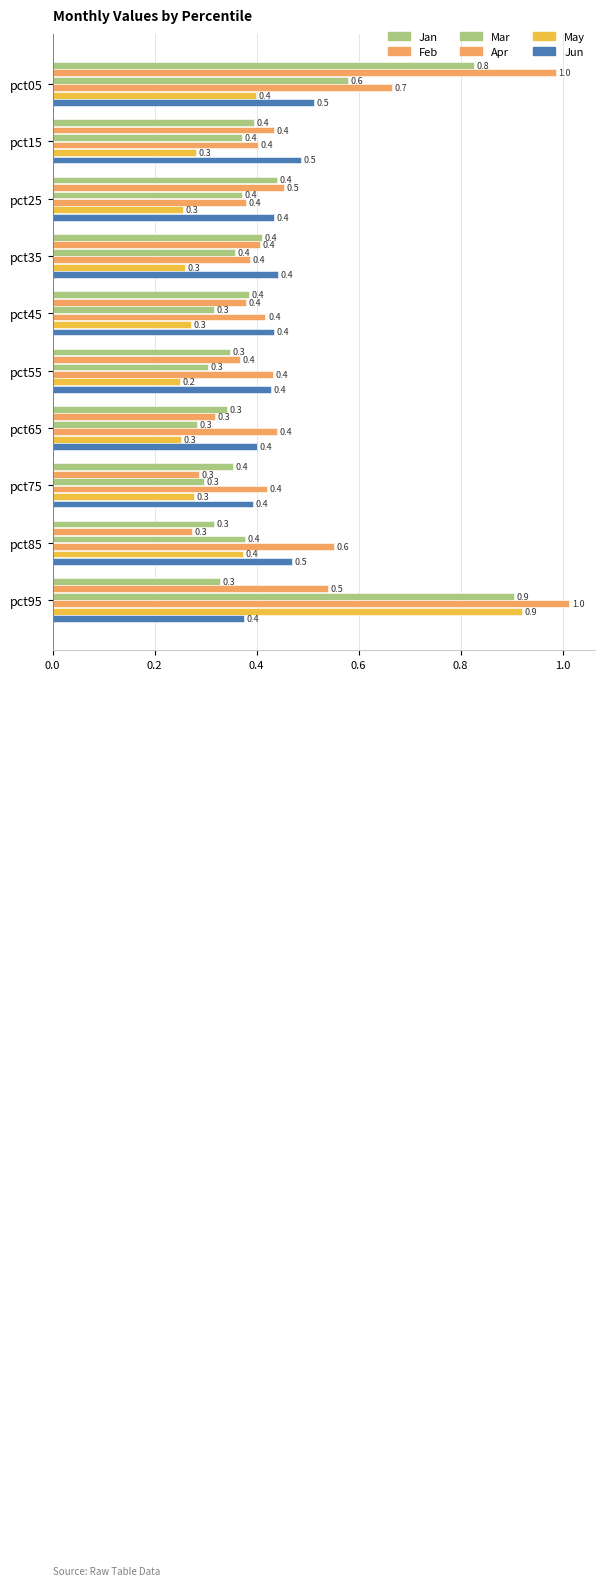

Reading right to left, extract all data points from this chart.

Jan: 0.3	0.3	0.4	0.3	0.3	0.4	0.4	0.4	0.4	0.8
Feb: 0.5	0.3	0.3	0.3	0.4	0.4	0.4	0.5	0.4	1.0
Mar: 0.9	0.4	0.3	0.3	0.3	0.3	0.4	0.4	0.4	0.6
Apr: 1.0	0.6	0.4	0.4	0.4	0.4	0.4	0.4	0.4	0.7
May: 0.9	0.4	0.3	0.3	0.2	0.3	0.3	0.3	0.3	0.4
Jun: 0.4	0.5	0.4	0.4	0.4	0.4	0.4	0.4	0.5	0.5